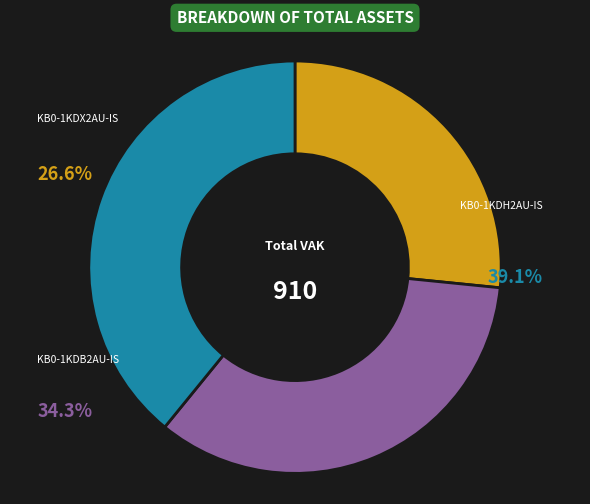

Which slice is the smallest?

KB0-1KDX2AU-IS